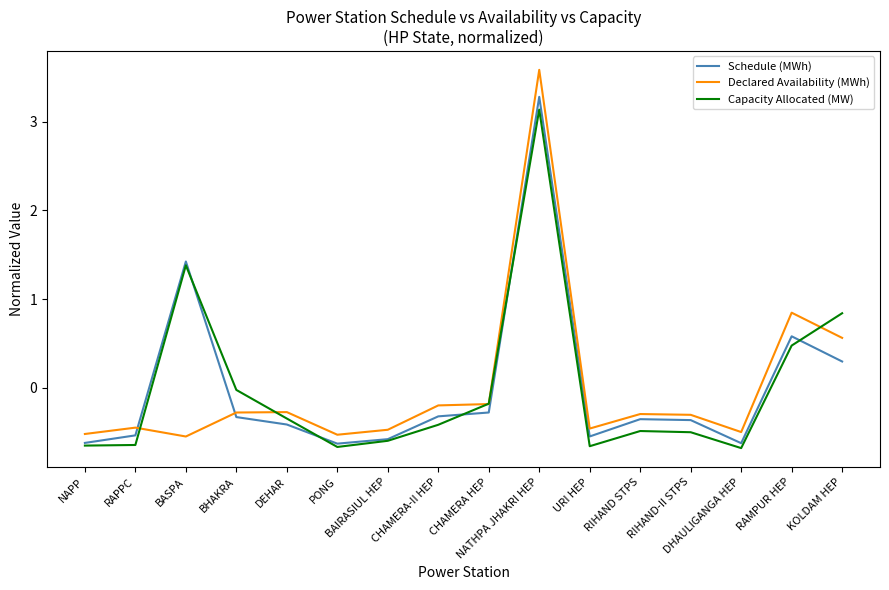

What is the maximum value for Schedule (MWh)?

3.3